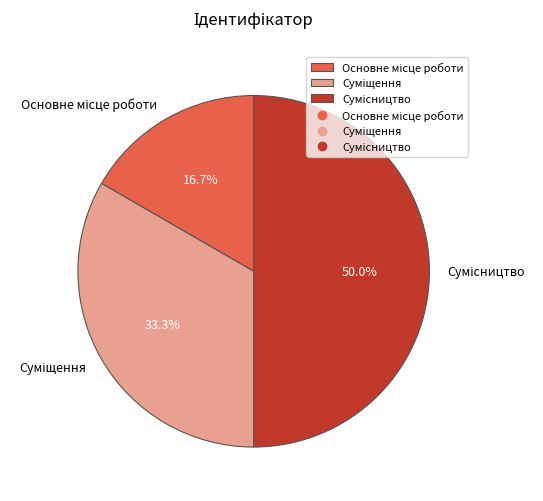

To the nearest percent, what is the difference between the largest and smallest slice percentages?

33%